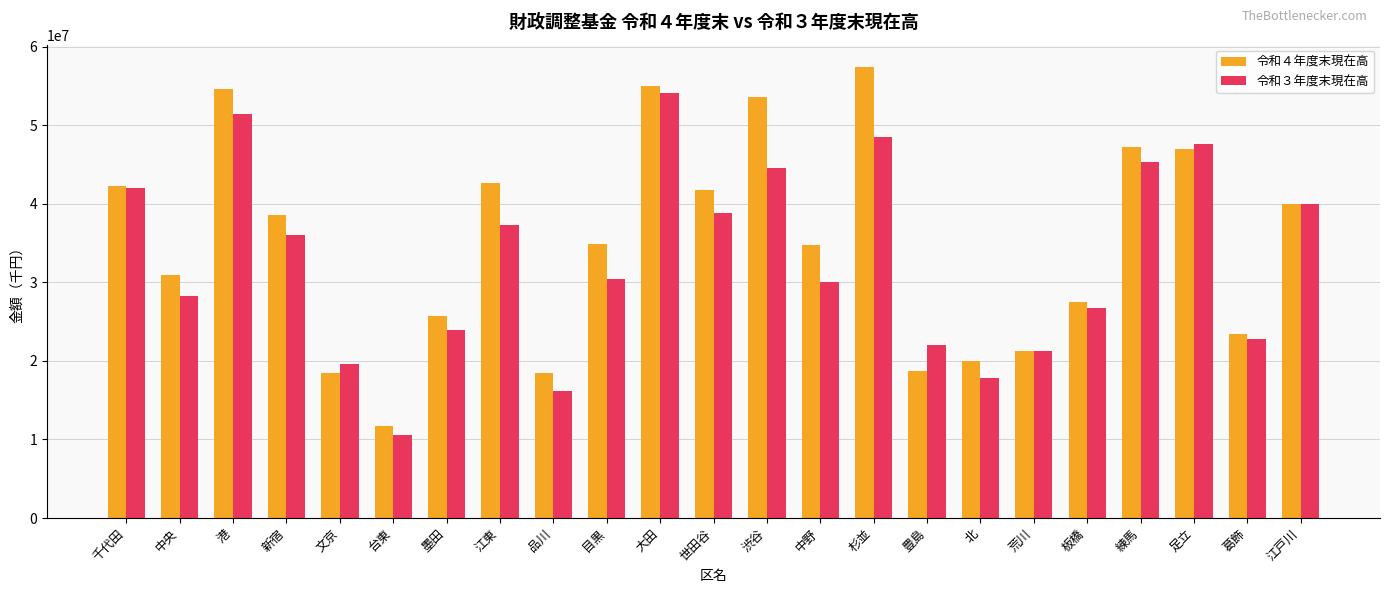

Which series changed the most between 墨田 and 杉並?

令和４年度末現在高